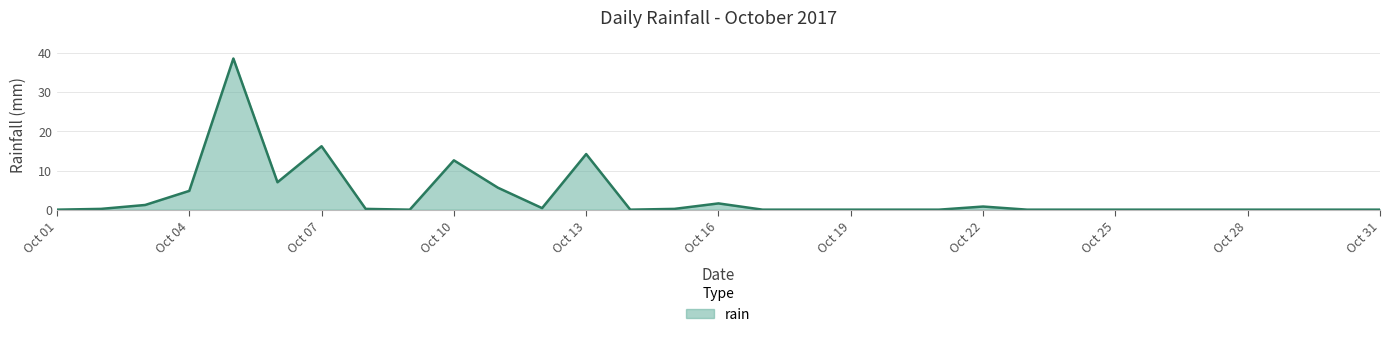

What is the maximum value shown in the chart?

38.6